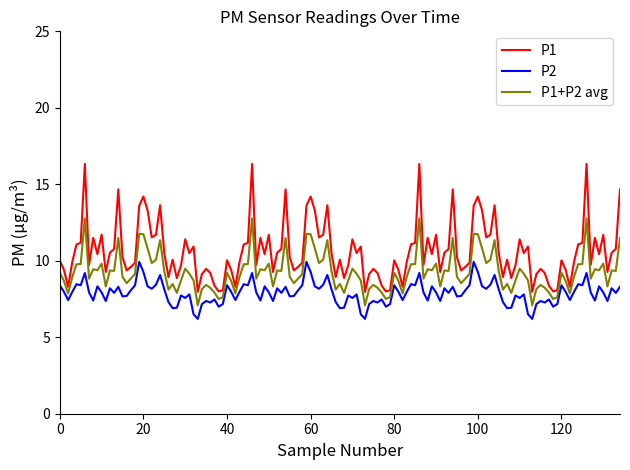

At how many categories does at least one series exceed 15?

4